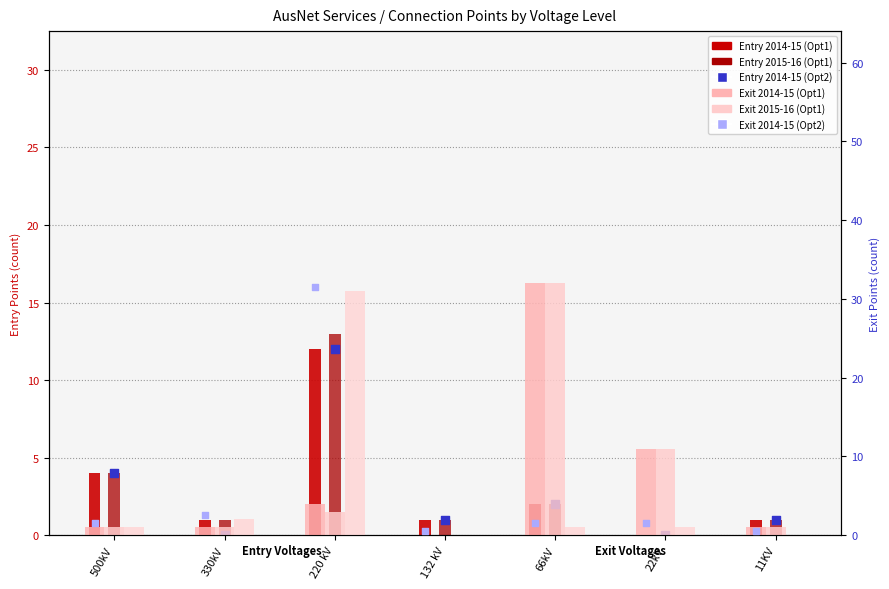

What is the total value across all series at 132 kV?

3.5